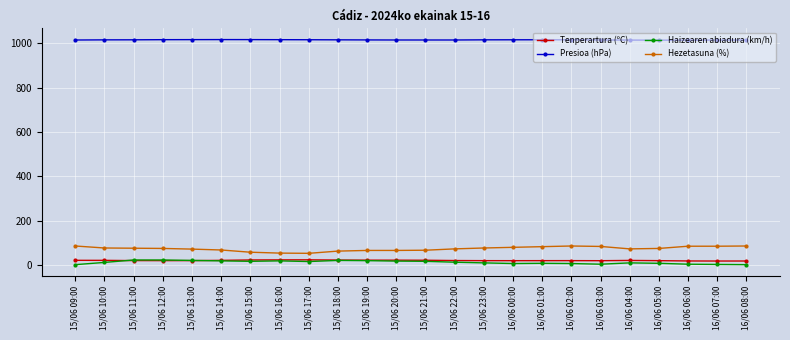

What are all the series names shown in the legend?

Tenperartura (ºC), Presioa (hPa), Haizearen abiadura (km/h), Hezetasuna (%)